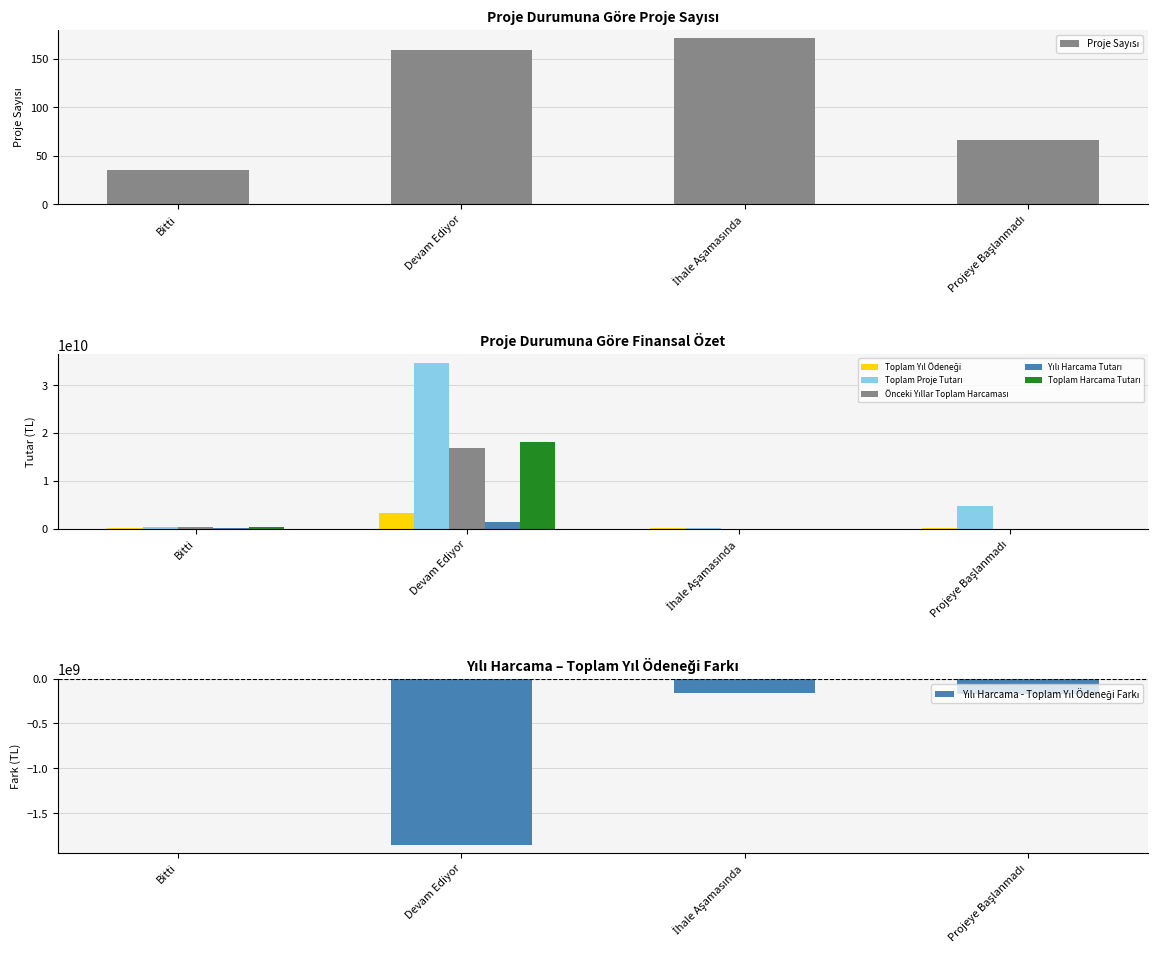

How many groups of bars are there?

4